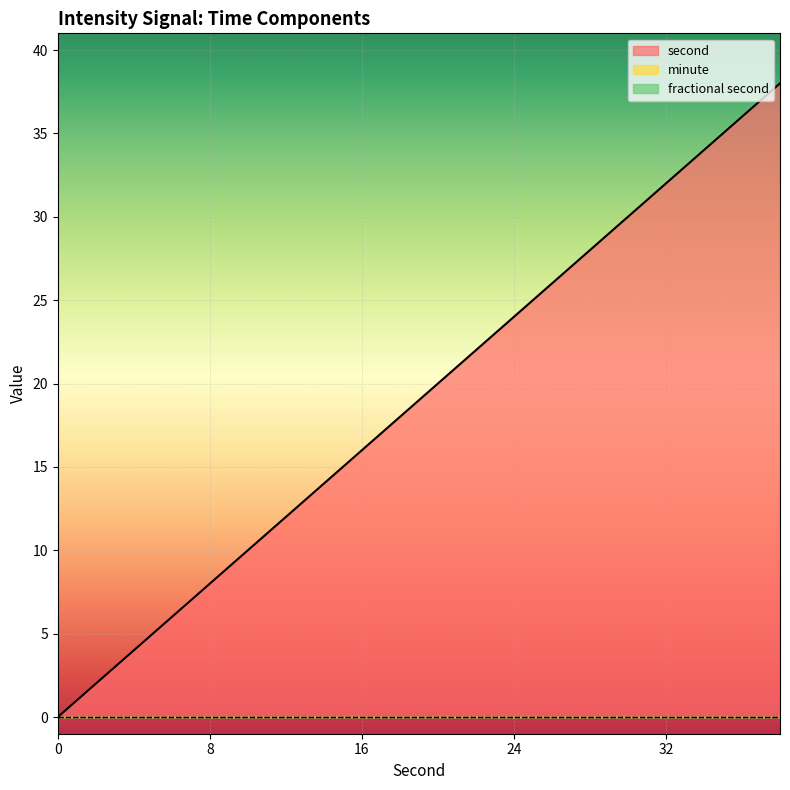

Reading right to left, transcribe all the data shown in this chart.

second: 38=38	36=36	34=34	32=32	30=30	28=28	26=26	24=24	22=22	20=20	18=18	16=16	14=14	12=12	10=10	8=8	6=6	4=4	2=2	0=0
minute: 38=0	36=0	34=0	32=0	30=0	28=0	26=0	24=0	22=0	20=0	18=0	16=0	14=0	12=0	10=0	8=0	6=0	4=0	2=0	0=0
fractional second: 38=0	36=0	34=0	32=0	30=0	28=0	26=0	24=0	22=0	20=0	18=0	16=0	14=0	12=0	10=0	8=0	6=0	4=0	2=0	0=0